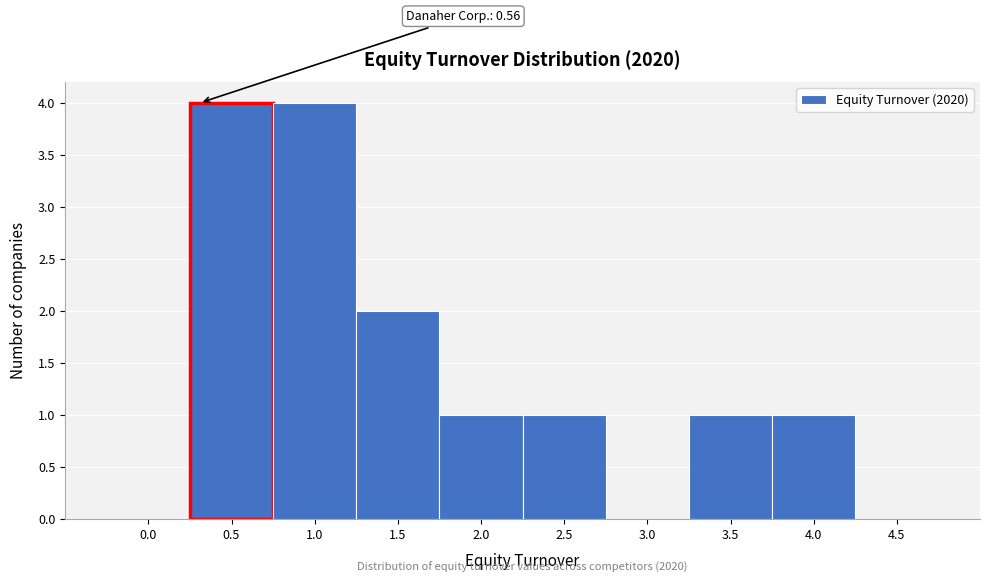

Reading left to right, what are all the values shown in this chart?

0.0=0	0.5=4	1.0=4	1.5=2	2.0=1	2.5=1	3.0=0	3.5=1	4.0=1	4.5=0